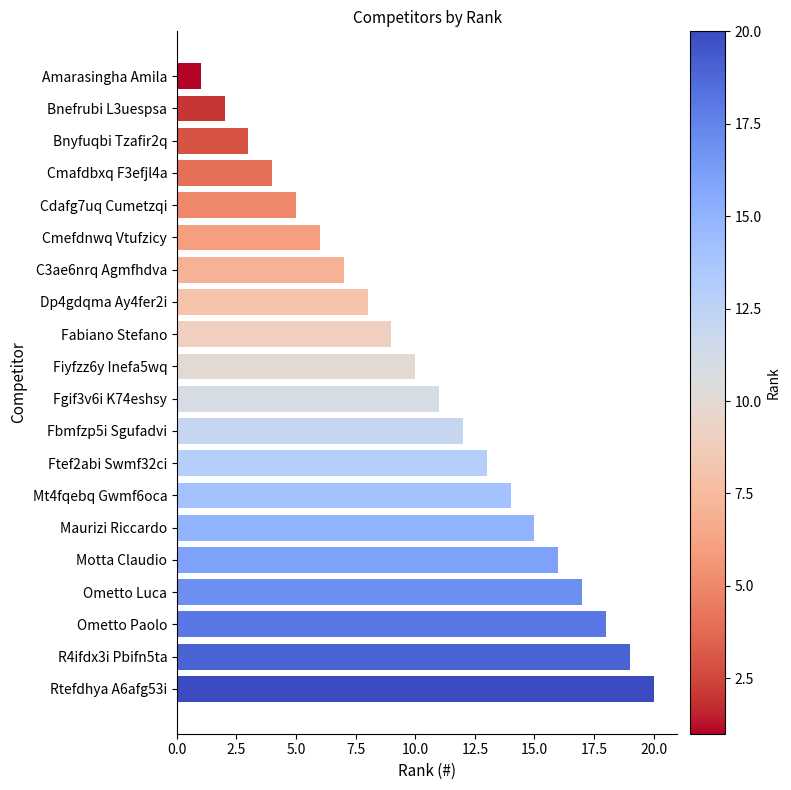

List the labels in order of value, largest first.

Rtefdhya A6afg53i, R4ifdx3i Pbifn5ta, Ometto Paolo, Ometto Luca, Motta Claudio, Maurizi Riccardo, Mt4fqebq Gwmf6oca, Ftef2abi Swmf32ci, Fbmfzp5i Sgufadvi, Fgif3v6i K74eshsy, Fiyfzz6y Inefa5wq, Fabiano Stefano, Dp4gdqma Ay4fer2i, C3ae6nrq Agmfhdva, Cmefdnwq Vtufzicy, Cdafg7uq Cumetzqi, Cmafdbxq F3efjl4a, Bnyfuqbi Tzafir2q, Bnefrubi L3uespsa, Amarasingha Amila